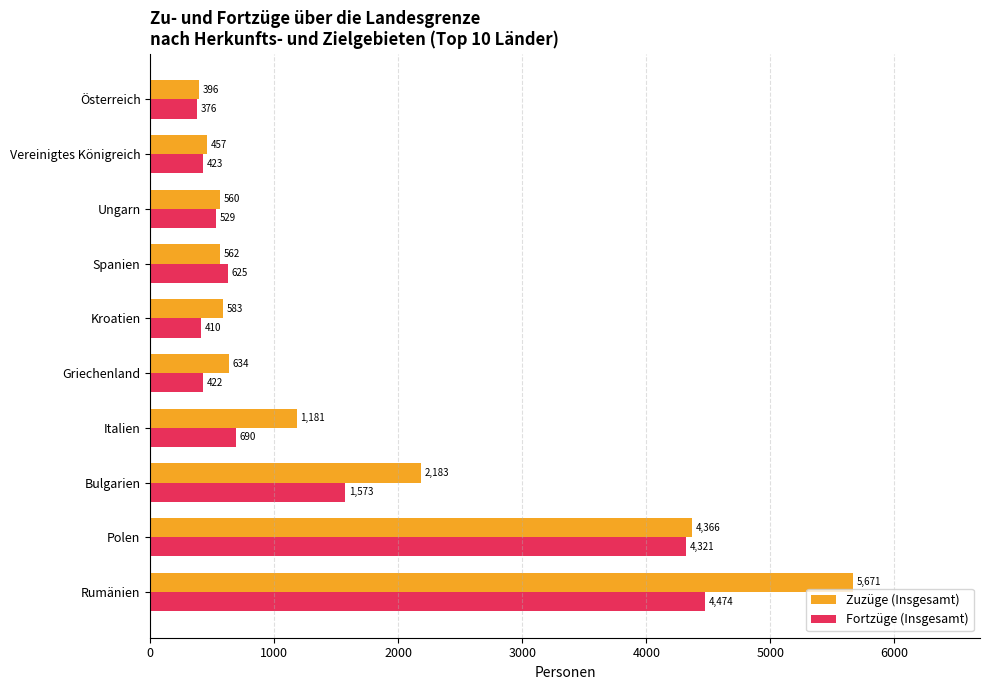

Rank the series by their average value, from lowest to highest.

Fortzüge (Insgesamt), Zuzüge (Insgesamt)